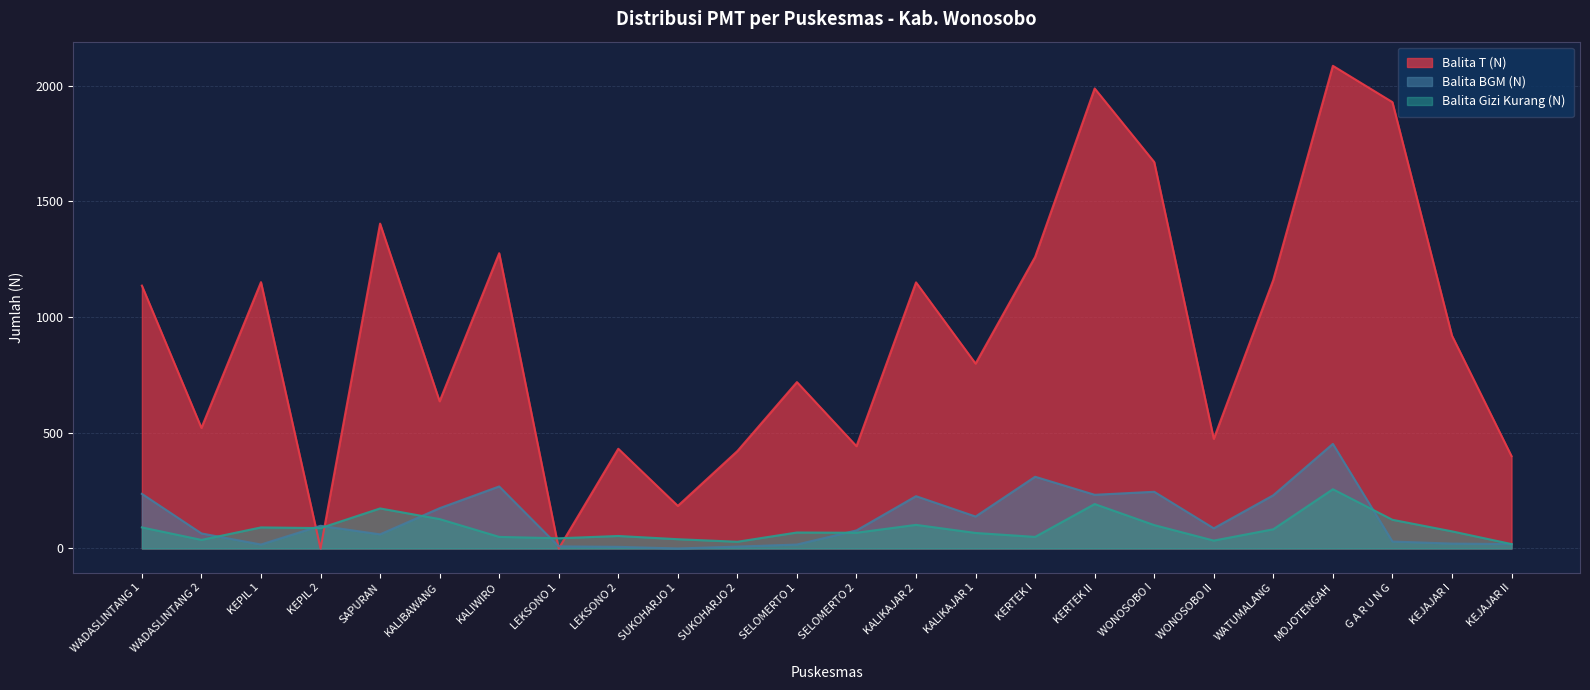

Is the value of Balita Gizi Kurang (N) at SUKOHARJO 2 greater than the value of Balita BGM (N) at KALIKAJAR 1?

No